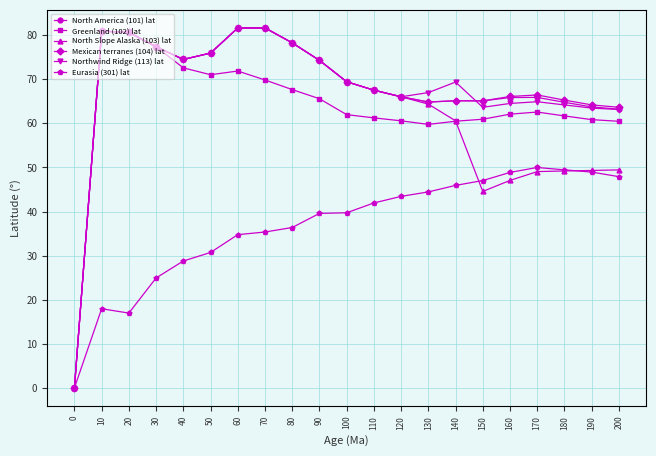

What is the value of the Eurasia (301) lat point at the 10th from the left?

39.6